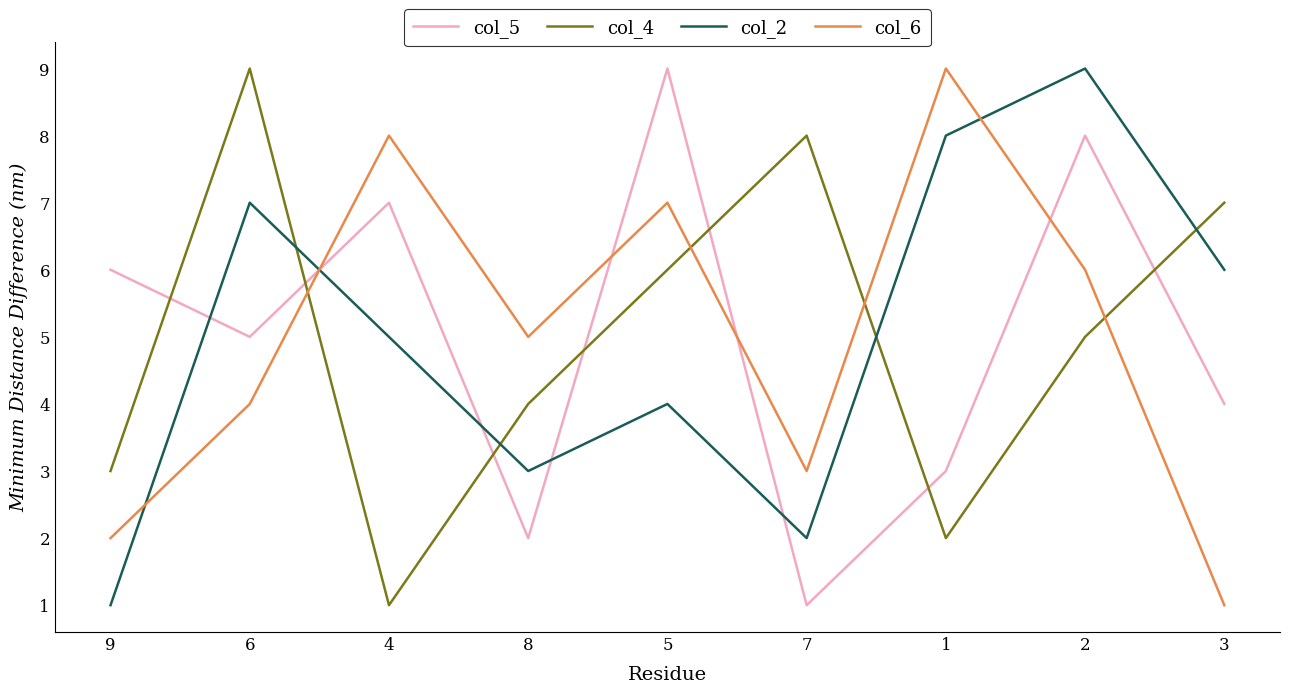

Read the col_5 value at 3.

4